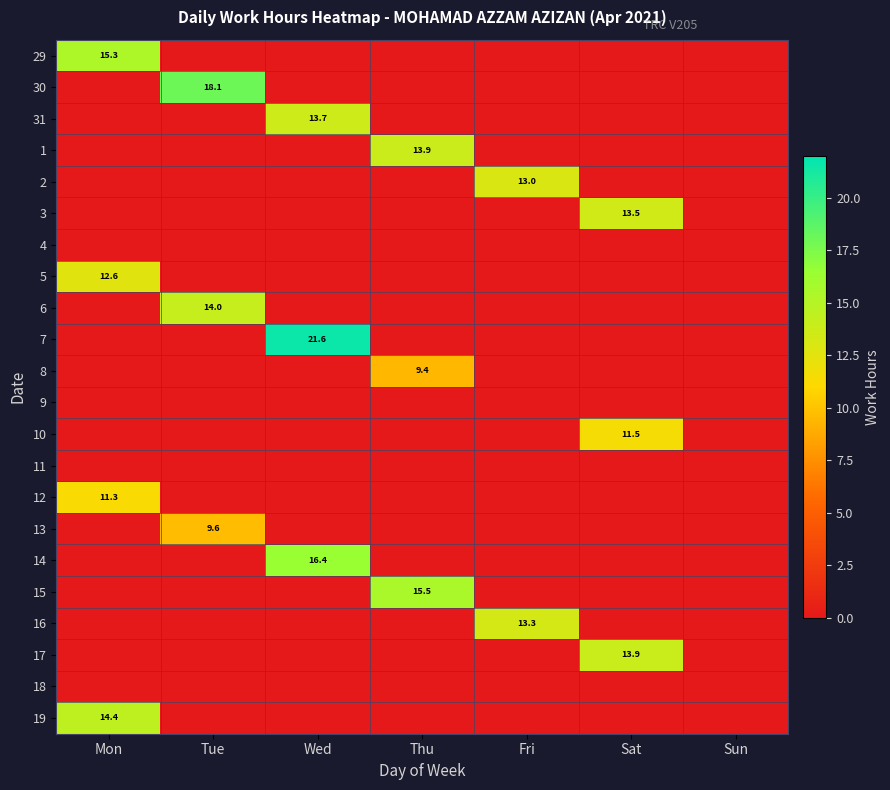

The 17 series shows 8.3 at Sat. True or false?

False